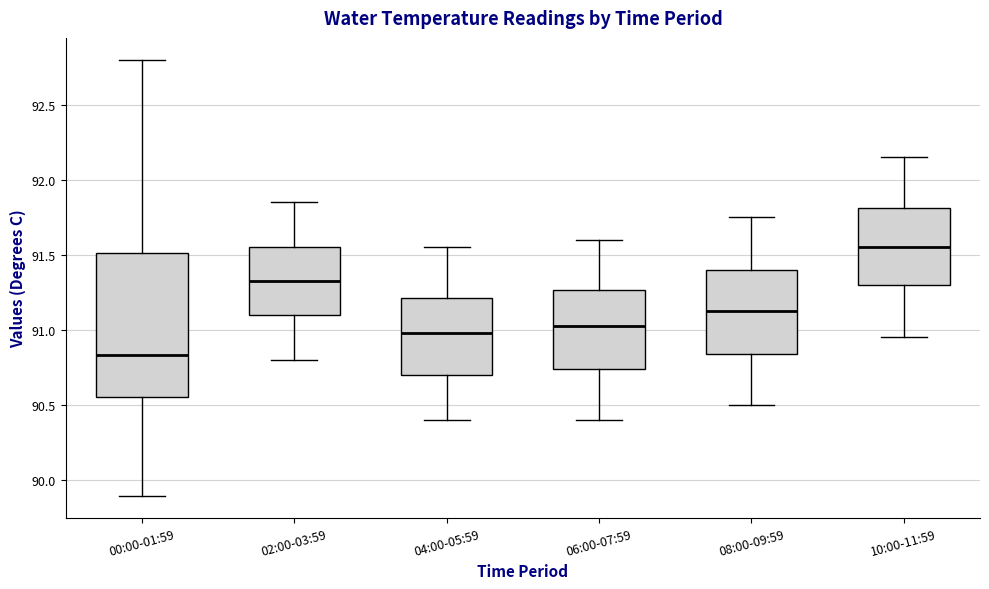

Which box's median line is the lowest?

00:00-01:59